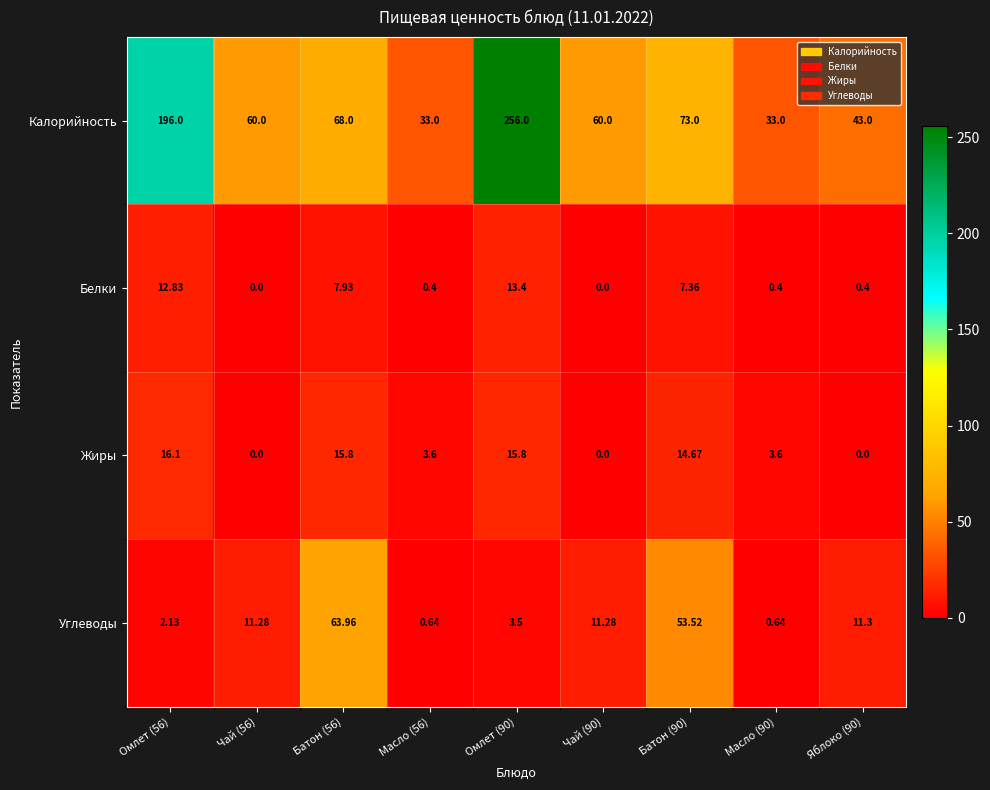

At Омлет (90), list the series in order from largest to smallest.

Калорийность, Жиры, Белки, Углеводы